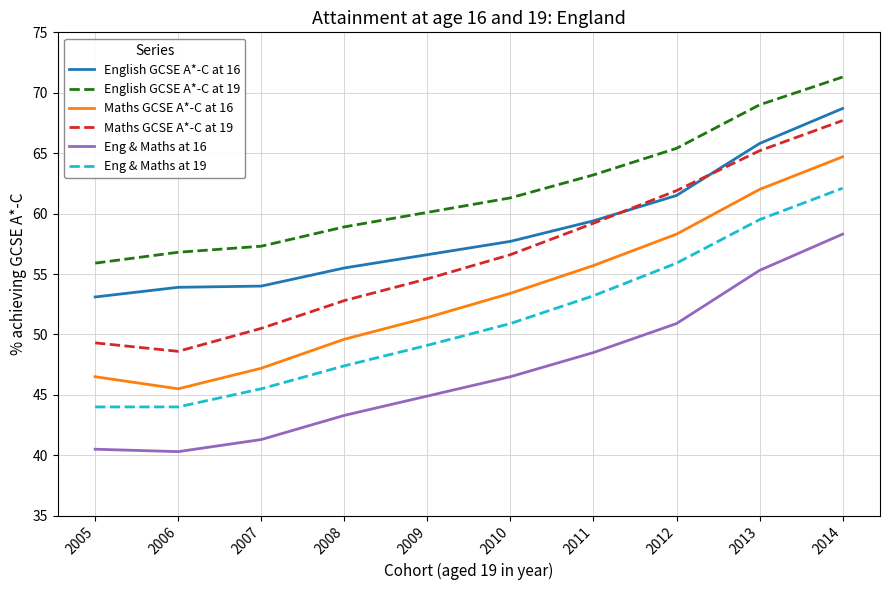

Where is the first local minimum for Maths GCSE A*-C at 19?

2006